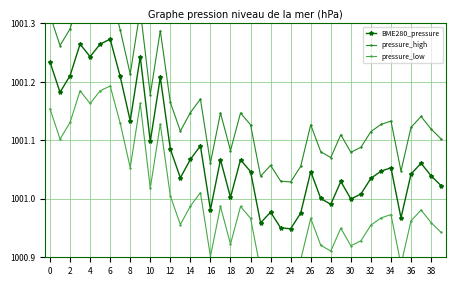

Which has a higher value, 8 or 28?

8